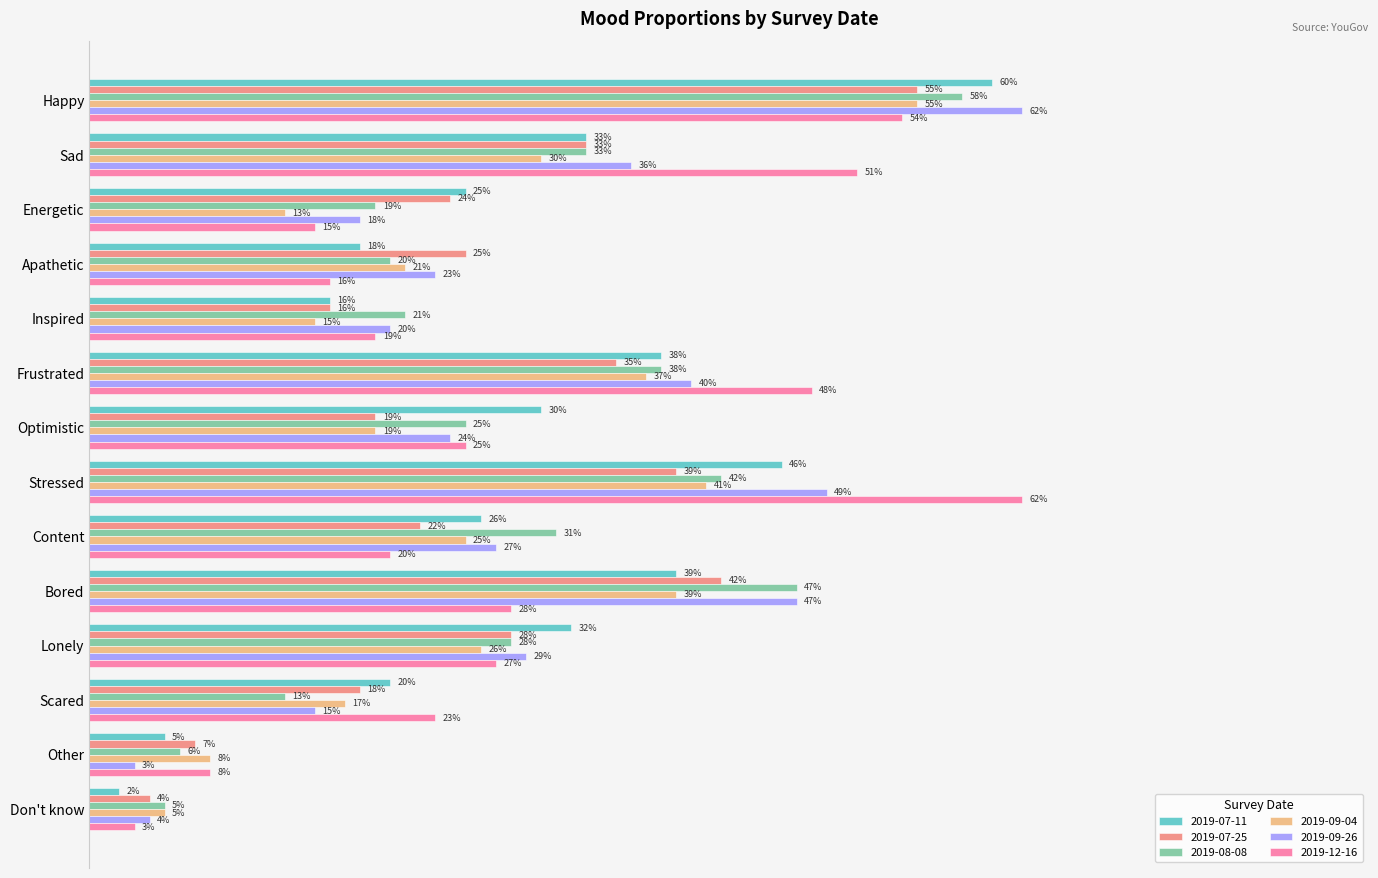

Between Happy and Frustrated, which is larger?

Happy